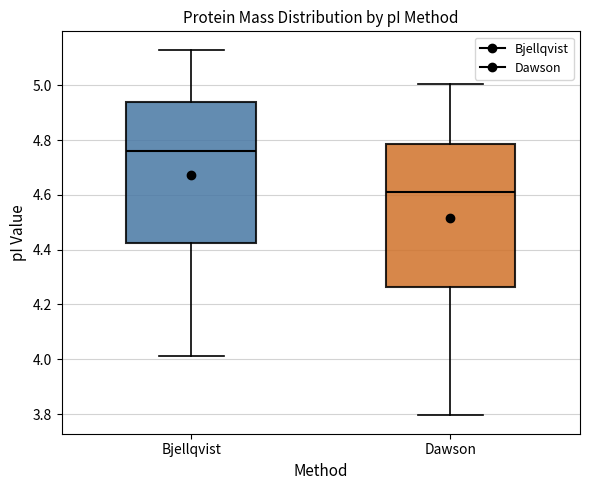

Where does the median line of the box for Bjellqvist sit on the y-axis? The values are not printed on the chart, so give them approximately, as read against the axis.

4.76